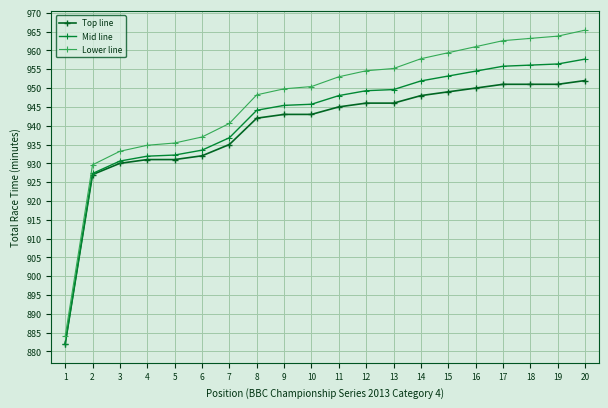

Reading right to left, extract all data points from this chart.

Top line: 20=952.0	19=951.0	18=951.0	17=951.0	16=950.0	15=949.0	14=948.0	13=946.0	12=946.0	11=945.0	10=943.0	9=943.0	8=942.0	7=935.0	6=932.0	5=931.0	4=931.0	3=930.0	2=927.0	1=882.0
Mid line: 20=957.7	19=956.4	18=956.1	17=955.8	16=954.5	15=953.2	14=951.9	13=949.6	12=949.3	11=948.0	10=945.7	9=945.4	8=944.1	7=936.8	6=933.5	5=932.2	4=931.9	3=930.6	2=927.3	1=882.0
Lower line: 20=965.4	19=963.8	18=963.2	17=962.6	16=961.0	15=959.4	14=957.8	13=955.2	12=954.6	11=953.0	10=950.4	9=949.8	8=948.2	7=940.6	6=937.0	5=935.4	4=934.8	3=933.2	2=929.6	1=884.0